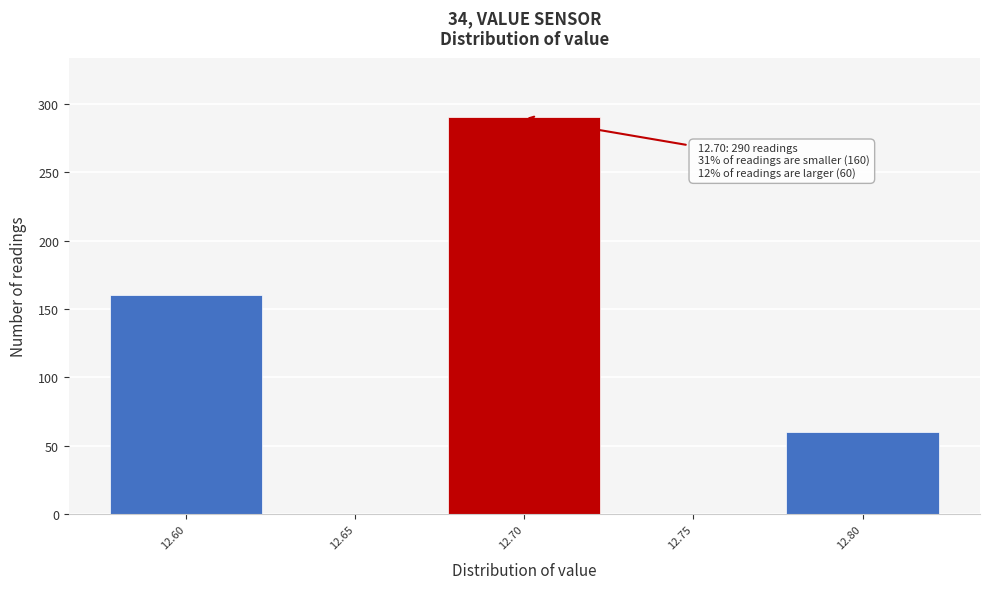

Over which range of the x-axis is the bar tallest?

12.675 to 12.725